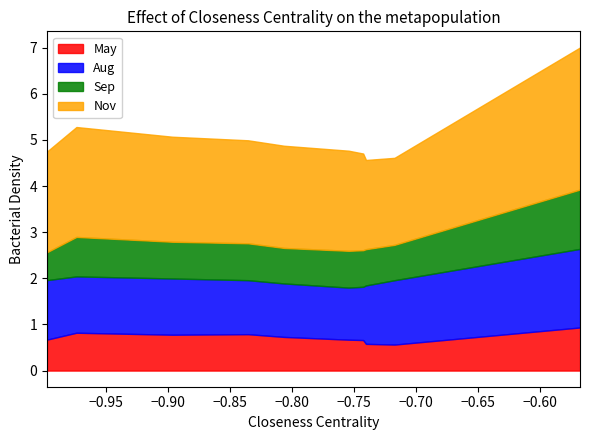

In Nov, how many points are higher than both neighbors (excluding endpoints)?

1